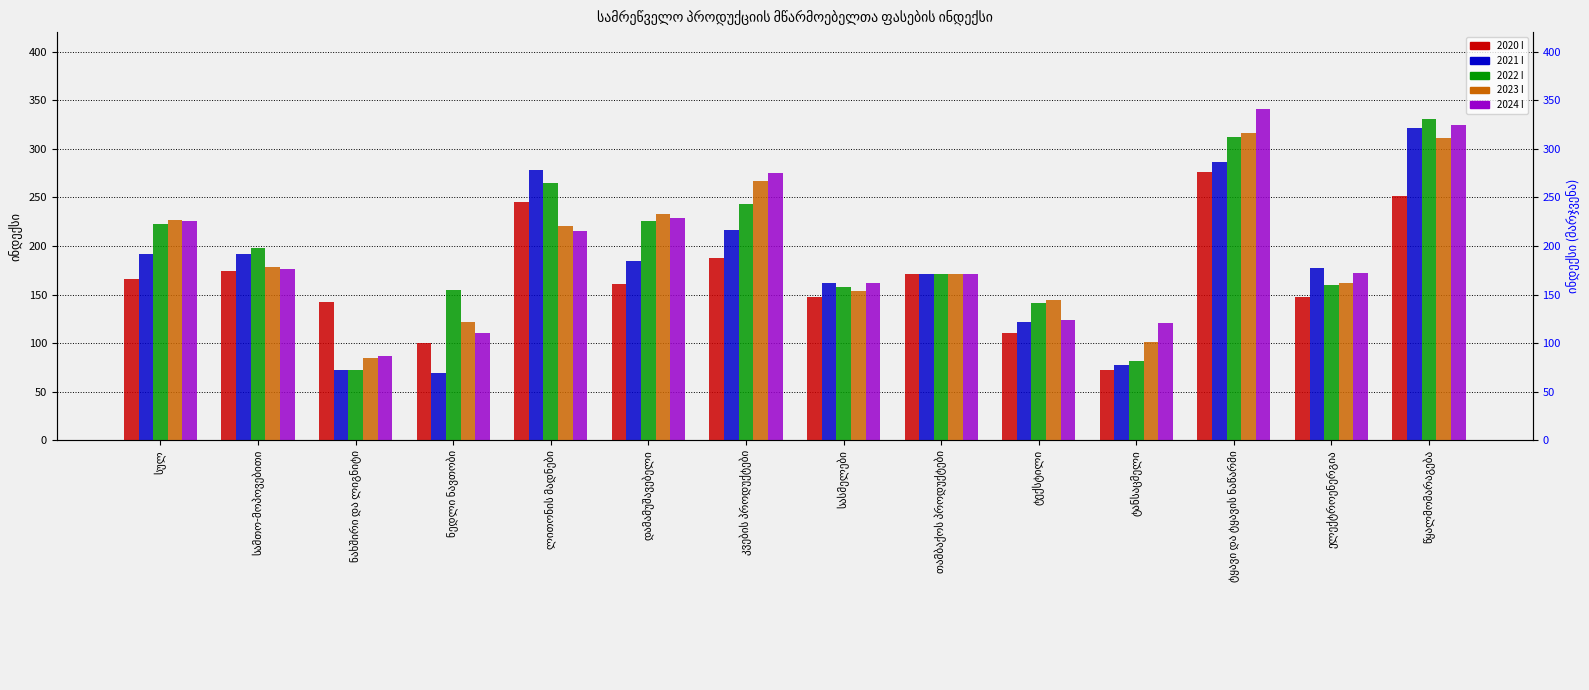

Does the chart contain stacked bars?

No